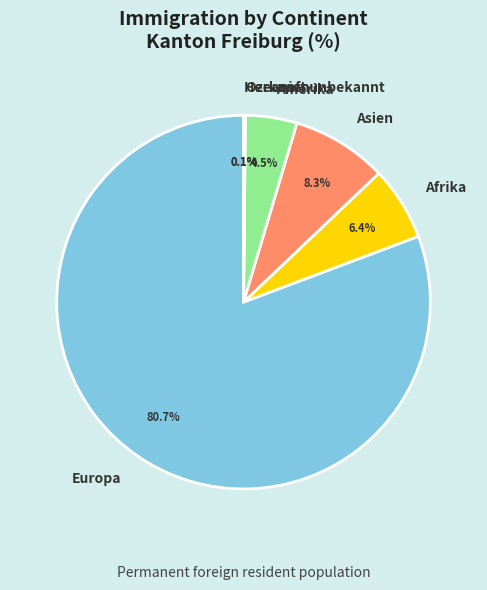

Which slice represents more than half of the pie?

Europa